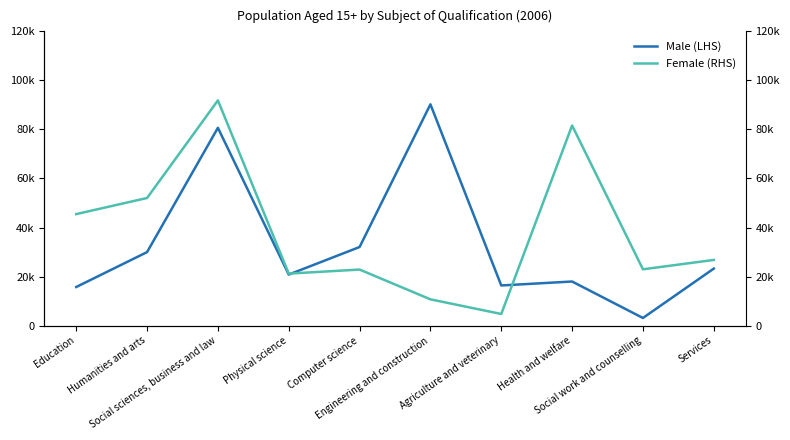

Rank the categories by Female (RHS) value from highest to lowest.

Social sciences, business and law, Health and welfare, Humanities and arts, Education, Services, Social work and counselling, Computer science, Physical science, Engineering and construction, Agriculture and veterinary